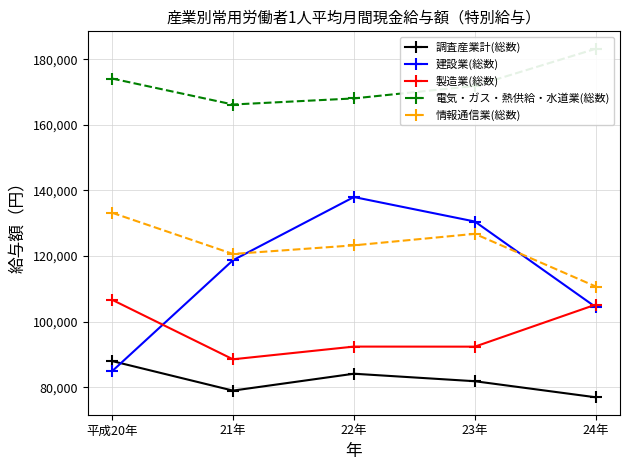

What is the difference between the highest and lowest values at 平成20年?

89205